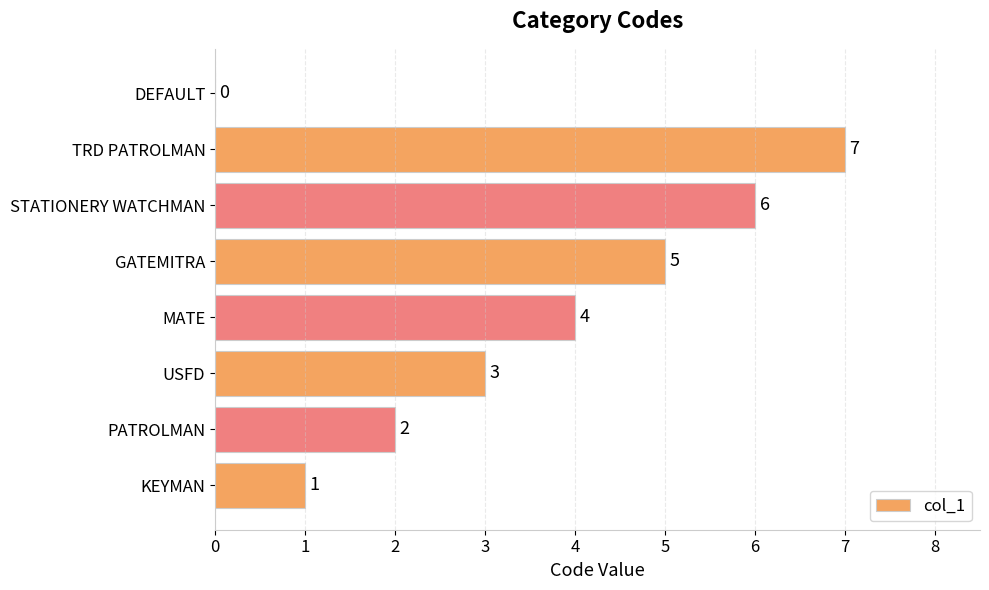

Is it true that the value at DEFAULT is 4?

False